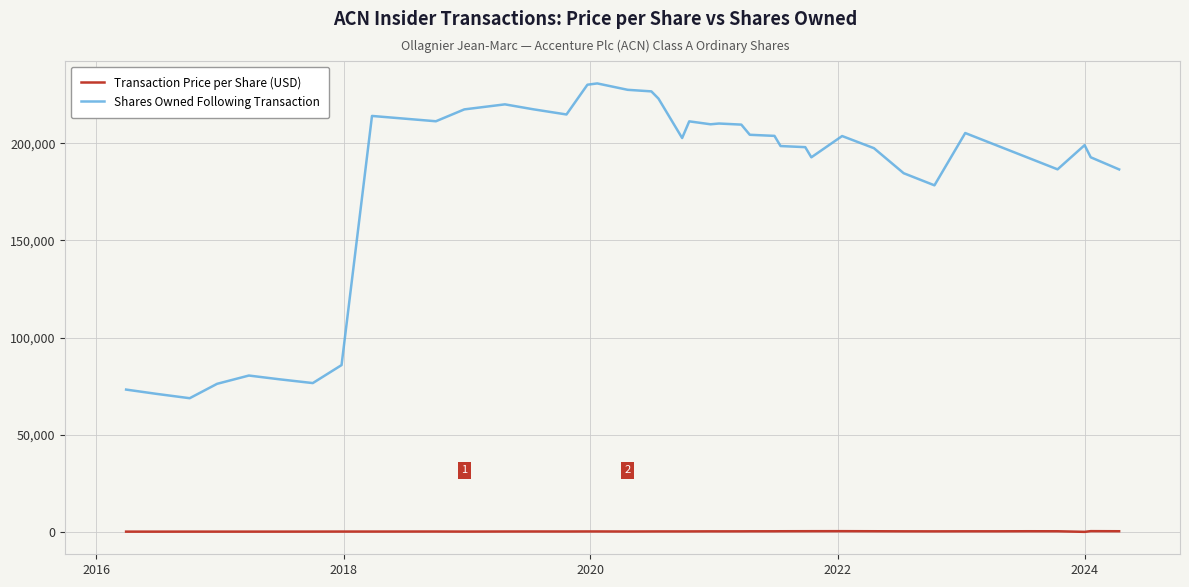

True or false: Shares Owned Following Transaction and Transaction Price per Share (USD) cross at least once.

False